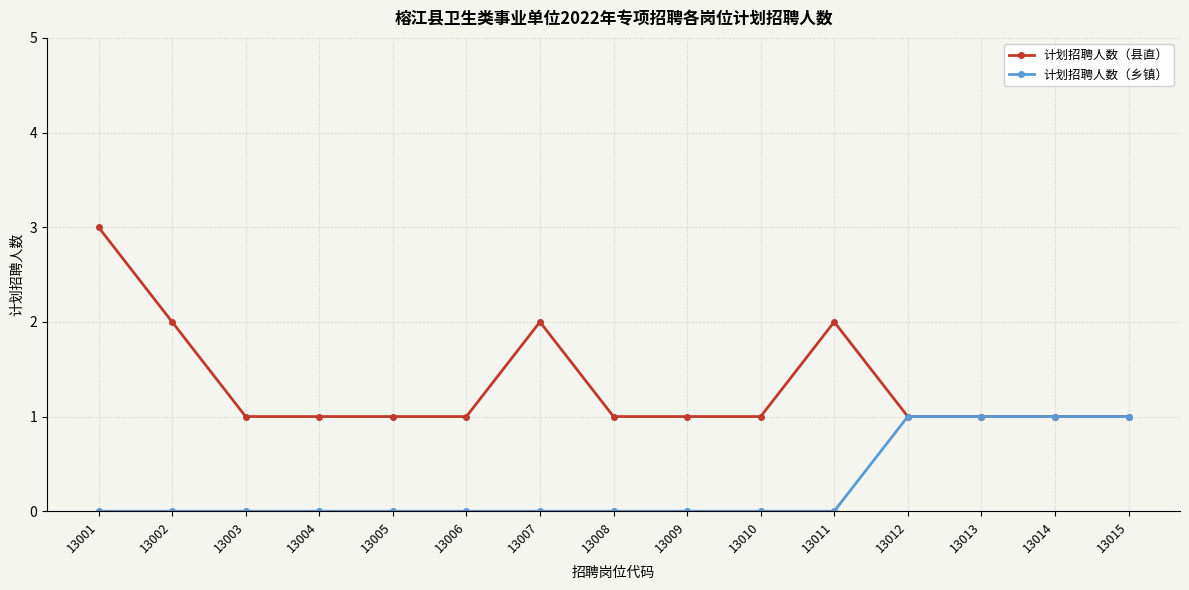

Is the value of 计划招聘人数（乡镇） at 13003 greater than the value of 计划招聘人数（县直） at 13008?

No